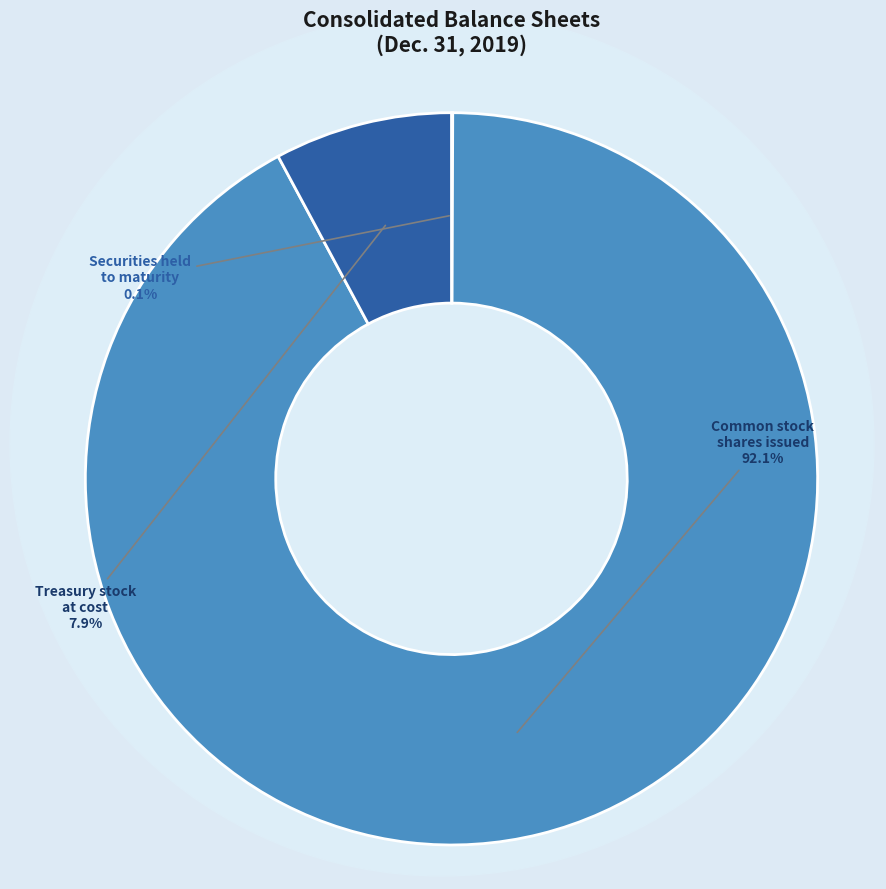

What is the largest slice in the pie chart?

Common stock shares issued